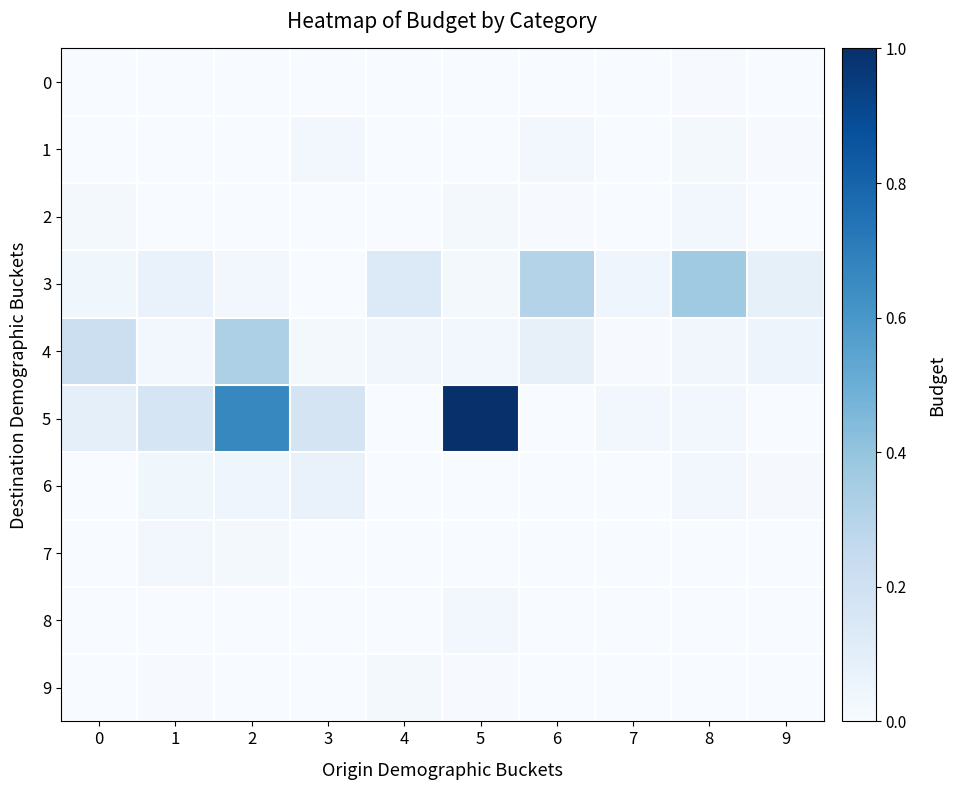

At which category is the sum across all series the highest?

5